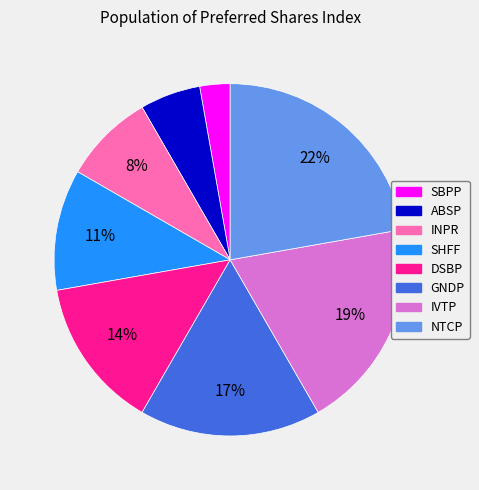

Between IVTP and ABSP, which is larger?

IVTP